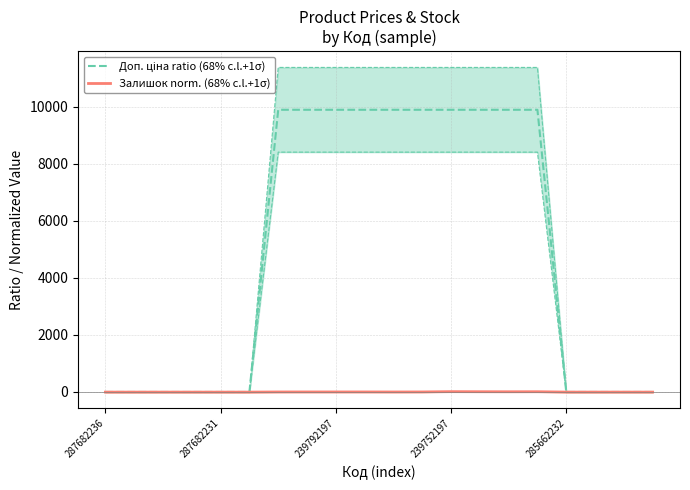

What is the difference between the maximum and minimum values in the Залишок norm. (68% c.l.+1σ) series?

15.5